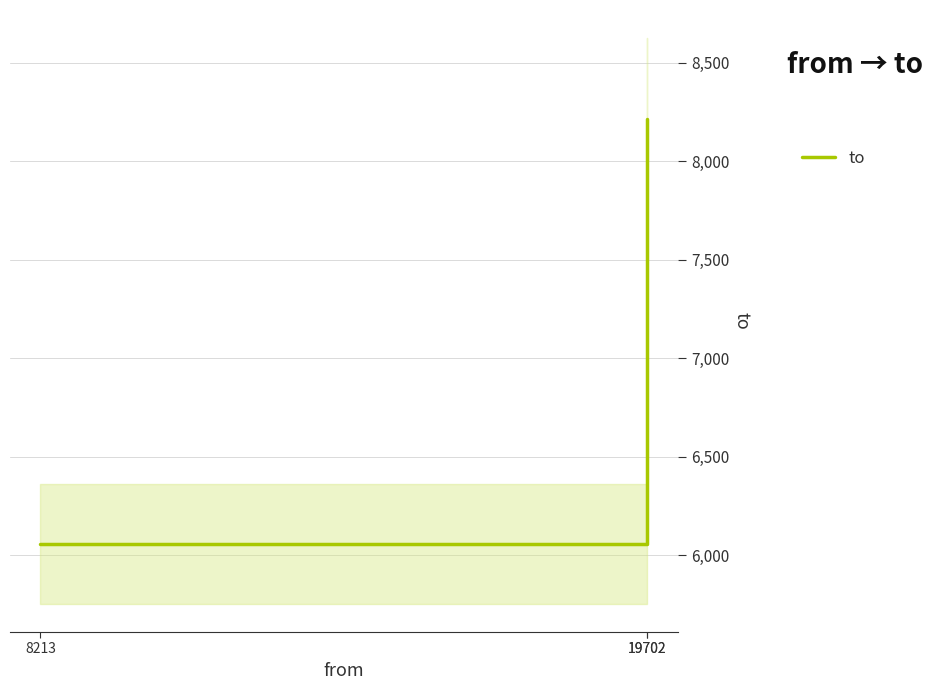

At which category does the chart reach its minimum across all series?

8213